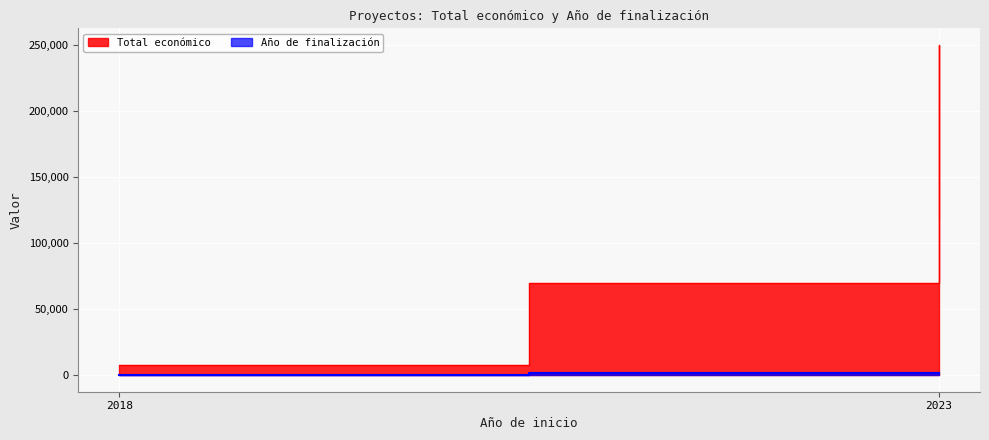

True or false: Año de finalización and Total económico intersect in this chart.

False